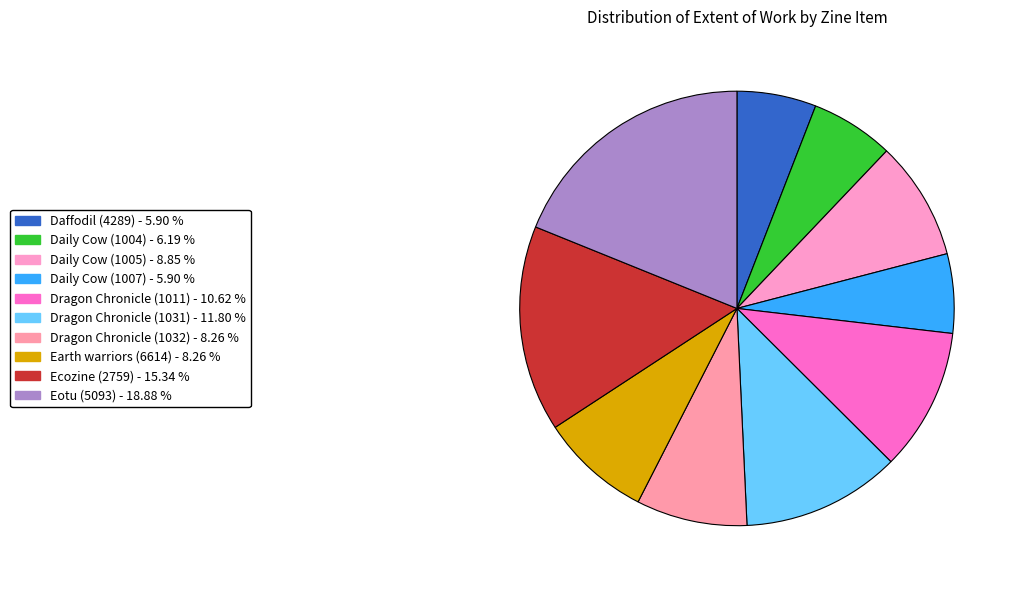

The Dragon Chronicle (1011) slice represents 11% of the pie. True or false?

True